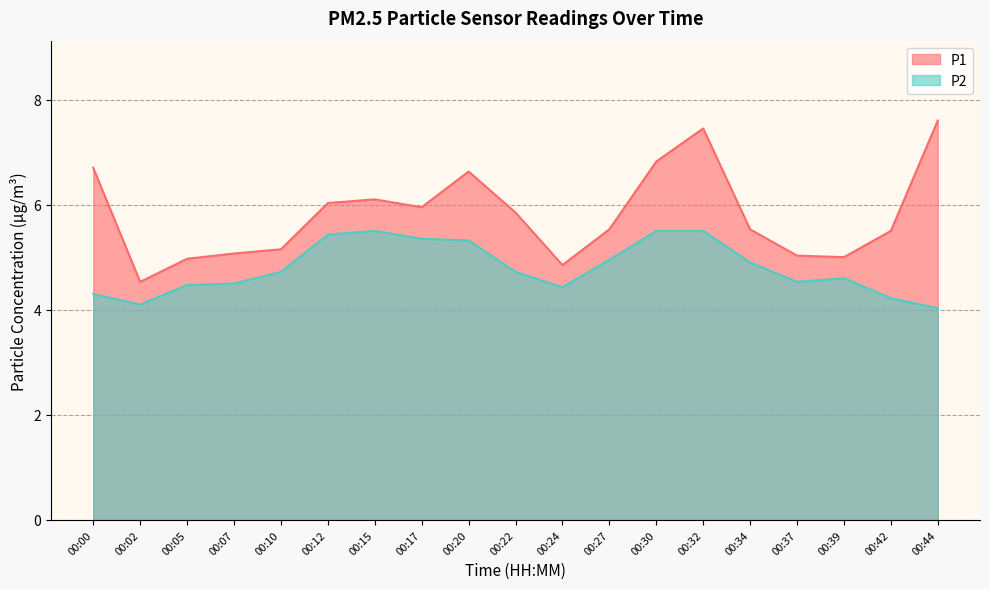

Is it true that P1 equals 5.5 at 00:42?

True